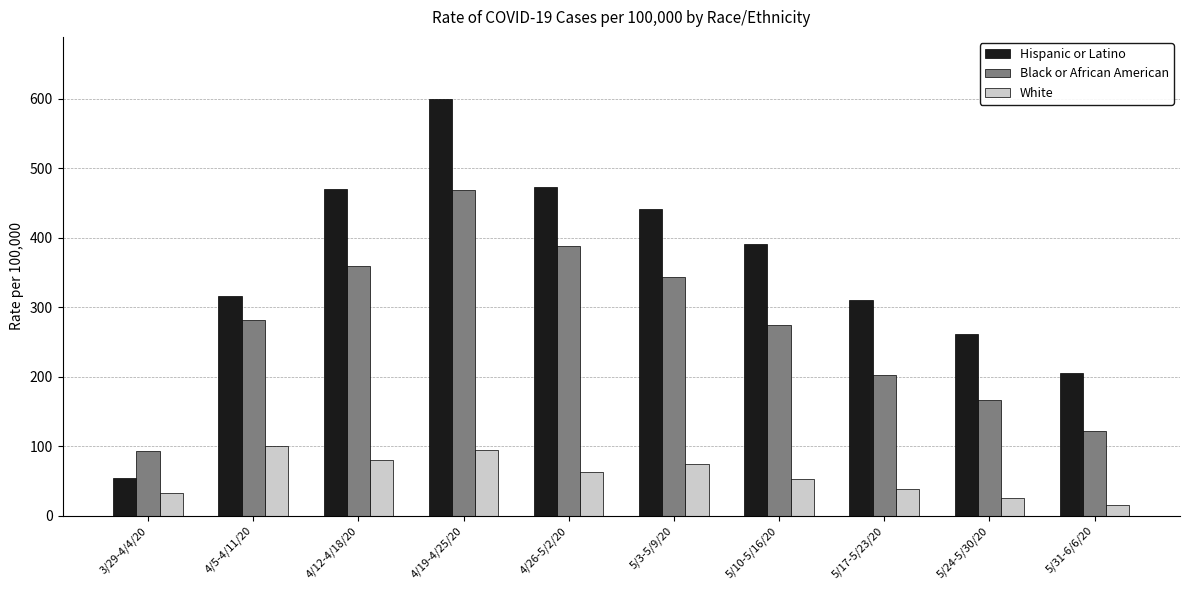

The value of Hispanic or Latino at 4/19-4/25/20 is 335. True or false?

False